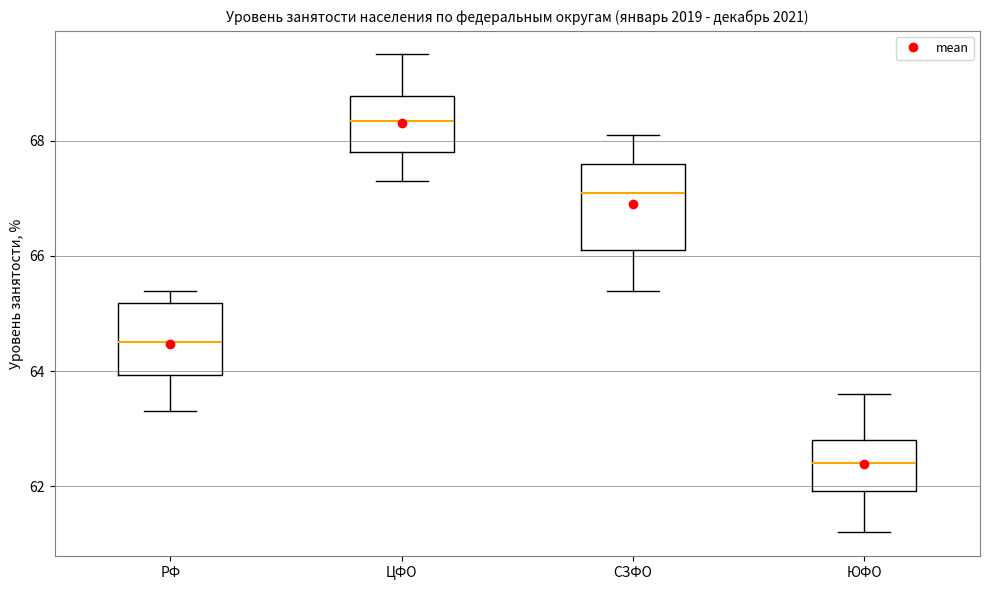

Reading left to right, read every box against the y-axis: the position of its median line, the range the box covers, and the ends of its whiskers. The values are not printed on the chart, so give them approximately, as read against the axis.

РФ: median 64.6, box 64.0 to 65.2, whiskers 63.4 to 65.4
ЦФО: median 68.4, box 67.8 to 68.8, whiskers 67.4 to 69.6
СЗФО: median 67.2, box 66.2 to 67.6, whiskers 65.4 to 68.2
ЮФО: median 62.4, box 62.0 to 62.8, whiskers 61.2 to 63.6